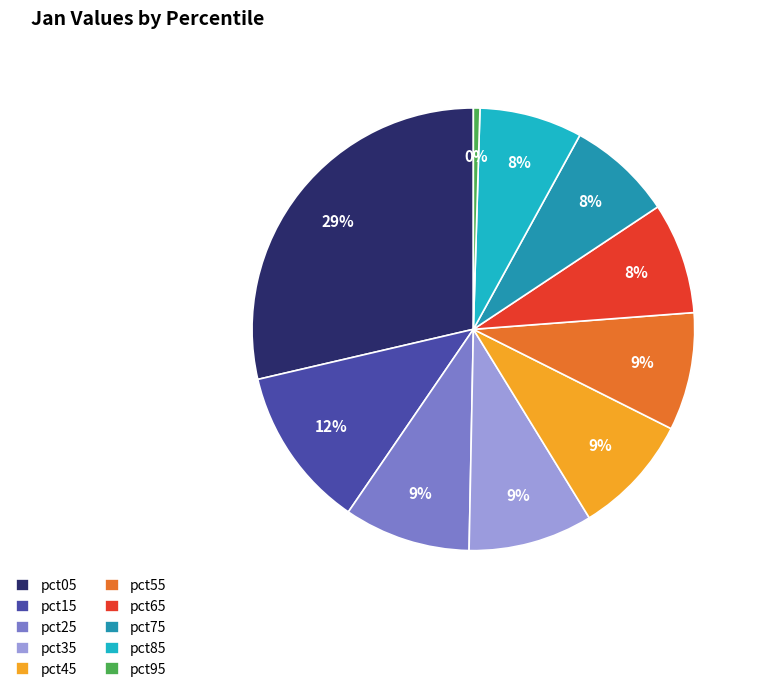

Between pct45 and pct15, which is larger?

pct15